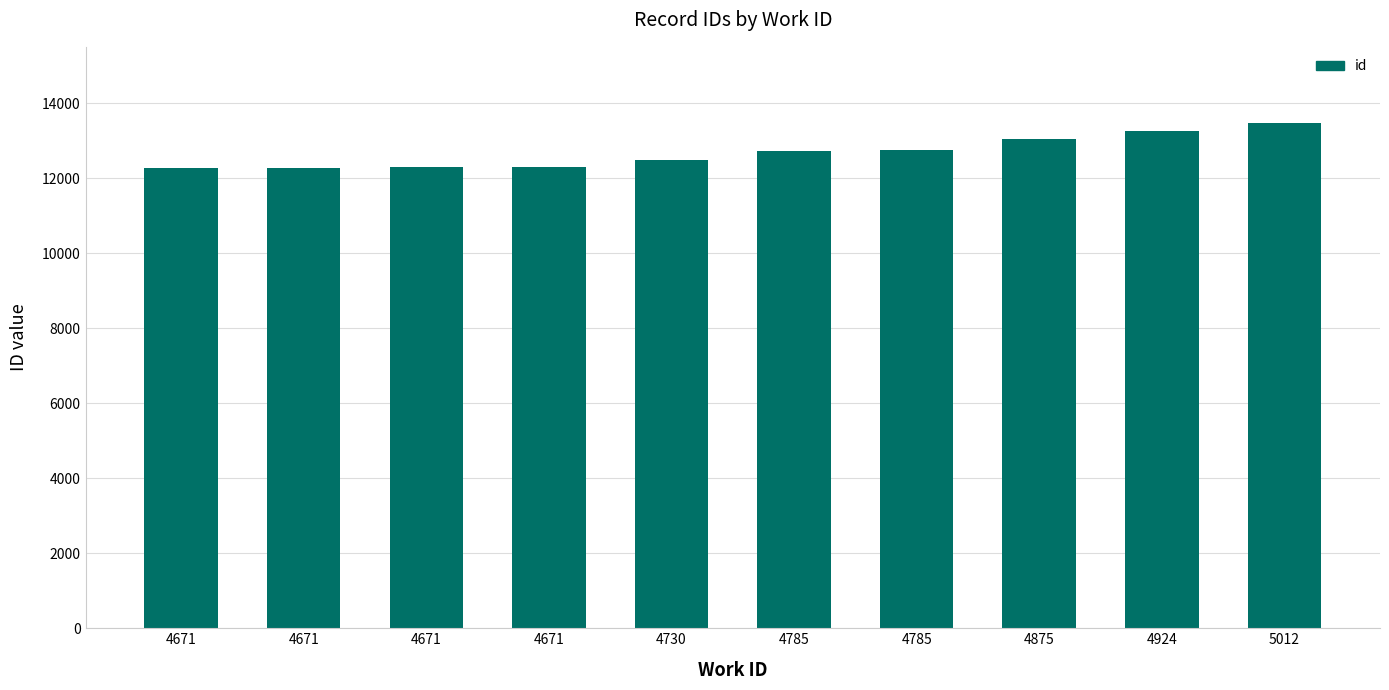

Does the chart contain any negative values?

No